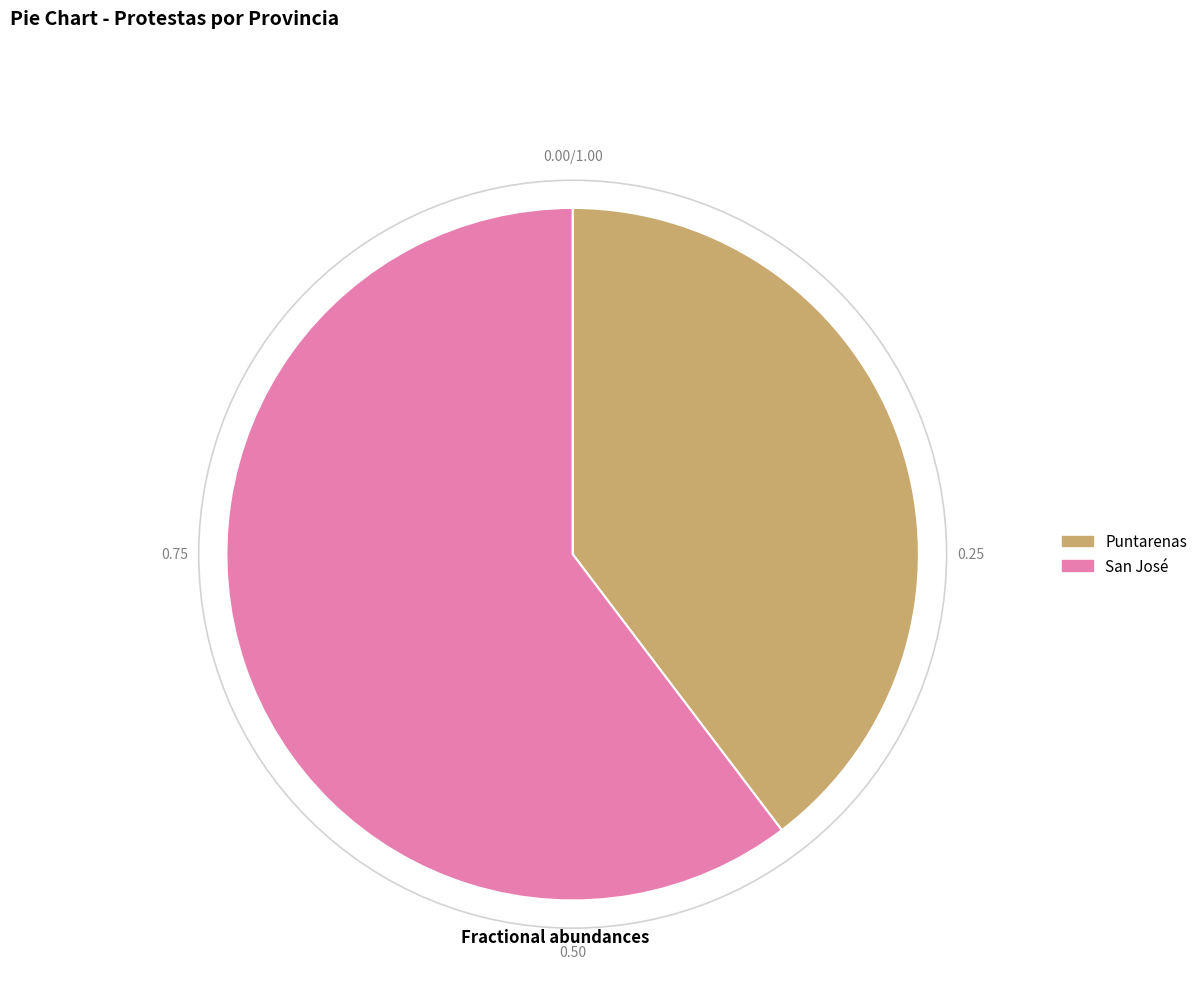

Count the number of slices in the pie.

2